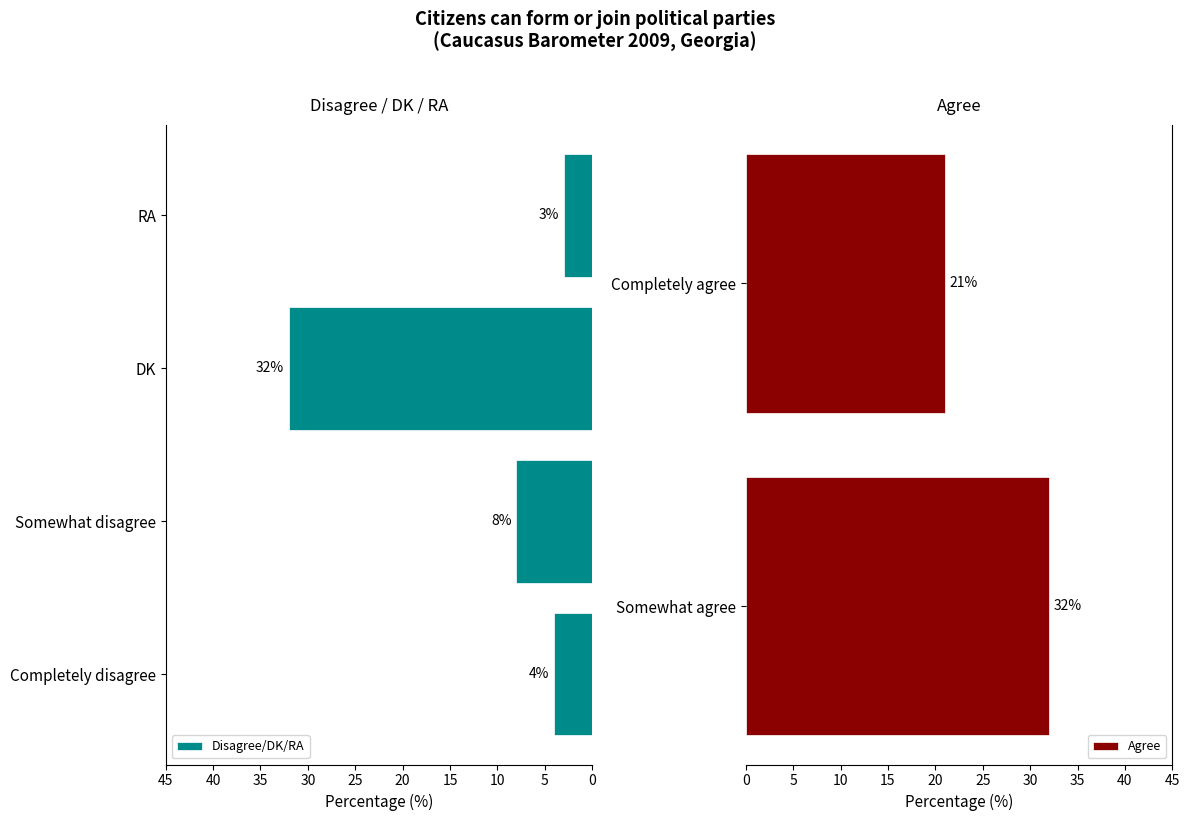

What is the label of the 2nd bar from the left?

Somewhat disagree